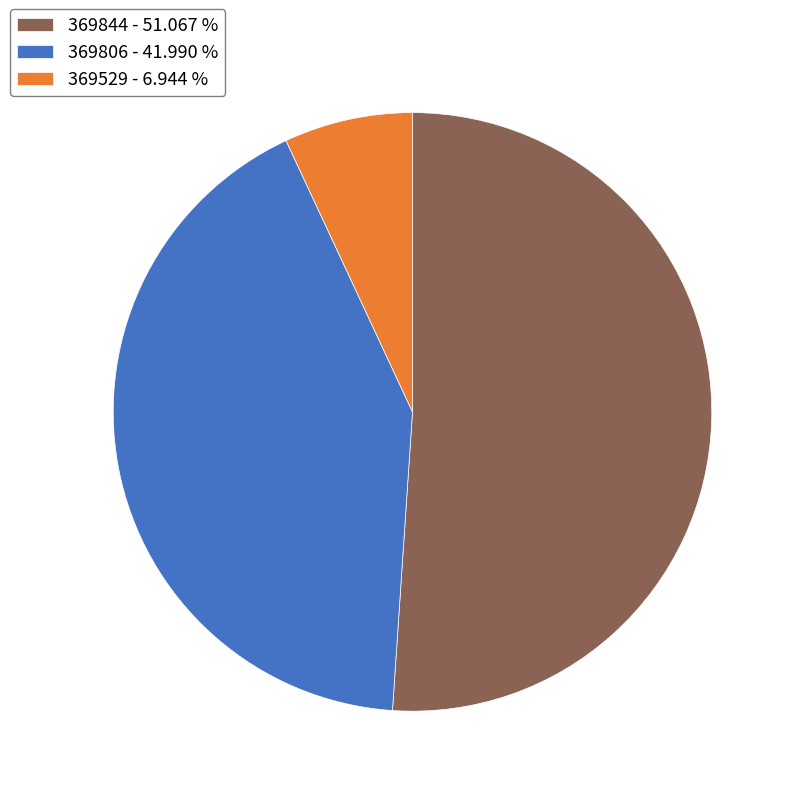

Approximately how many times larger is the value at 369529 compared to 369806?

0.2